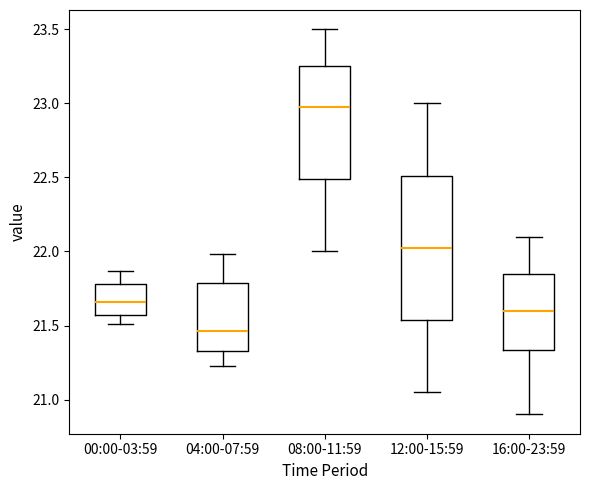

Where does the median line of the box for 04:00-07:59 sit on the y-axis? The values are not printed on the chart, so give them approximately, as read against the axis.

21.45